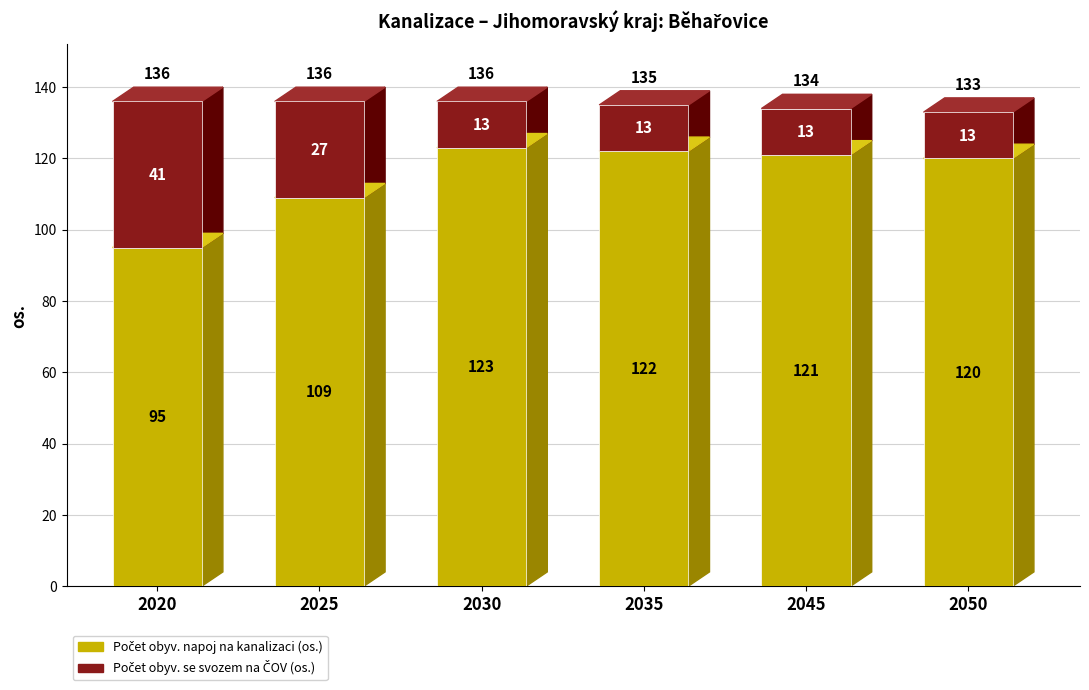

What is the spread (max minus min) of values at 2030?

110